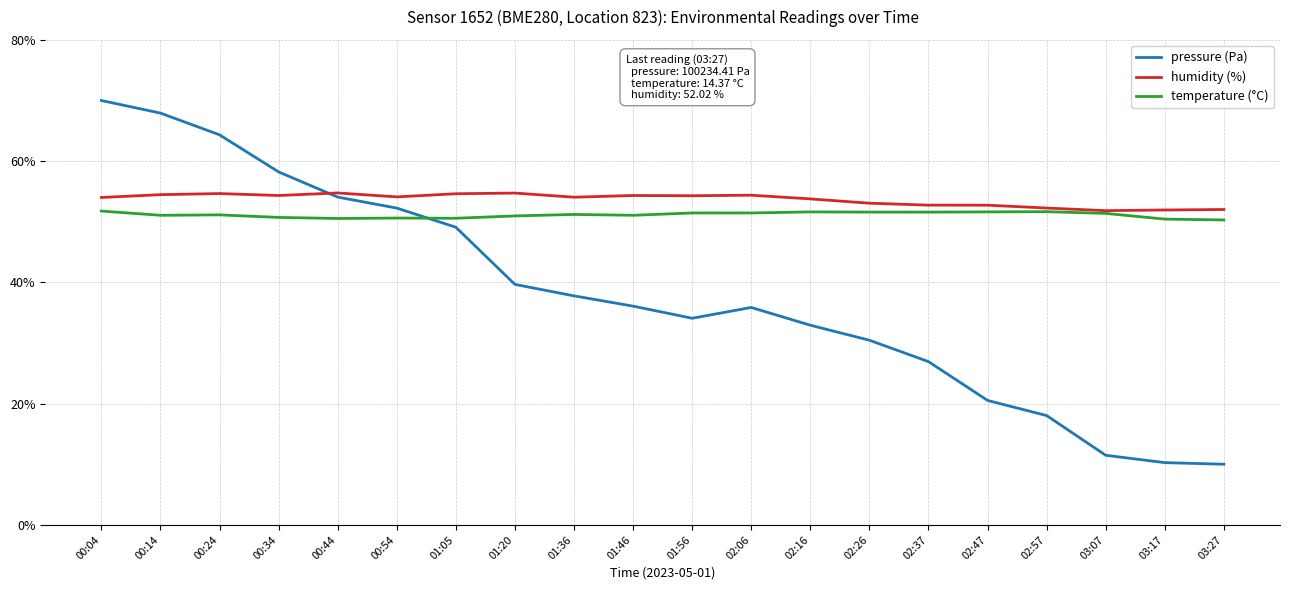

What is the minimum value shown in the chart?

10.0